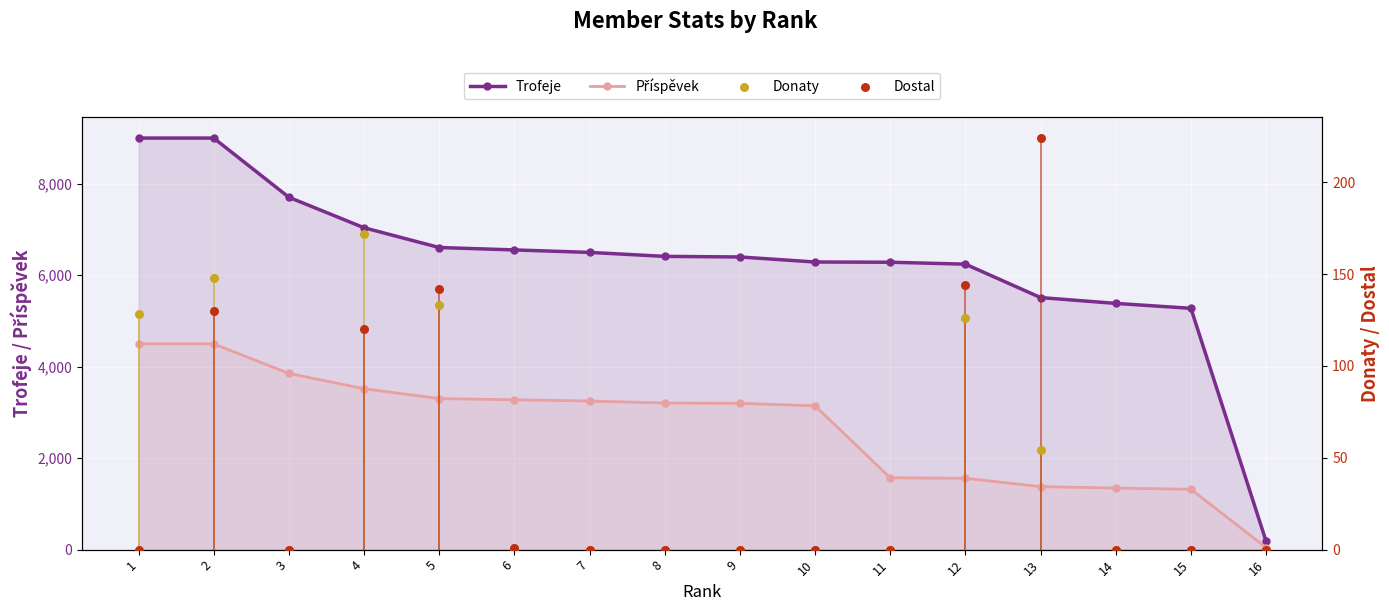

At how many categories does at least one series exceed 1490?

15